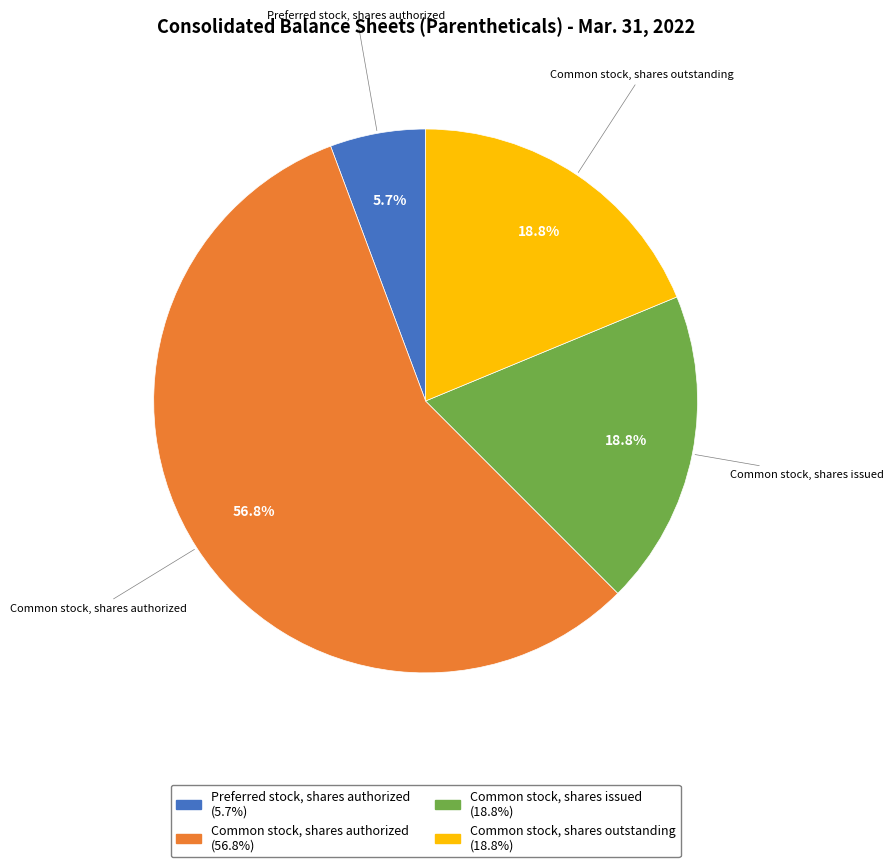

How many slices are in this pie chart?

4